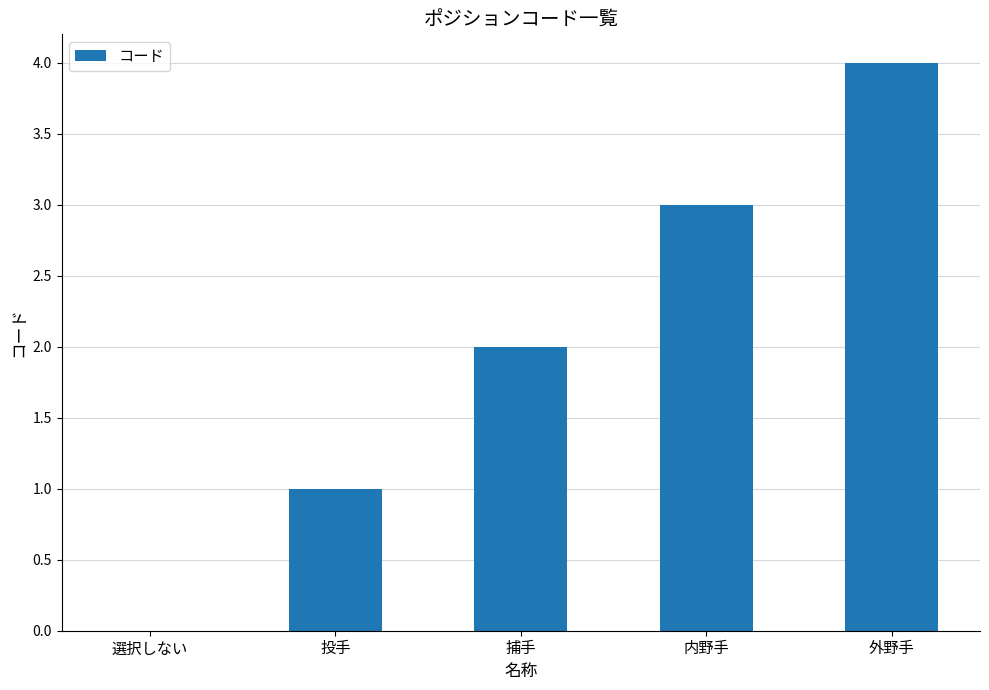

How many positive values are there?

4